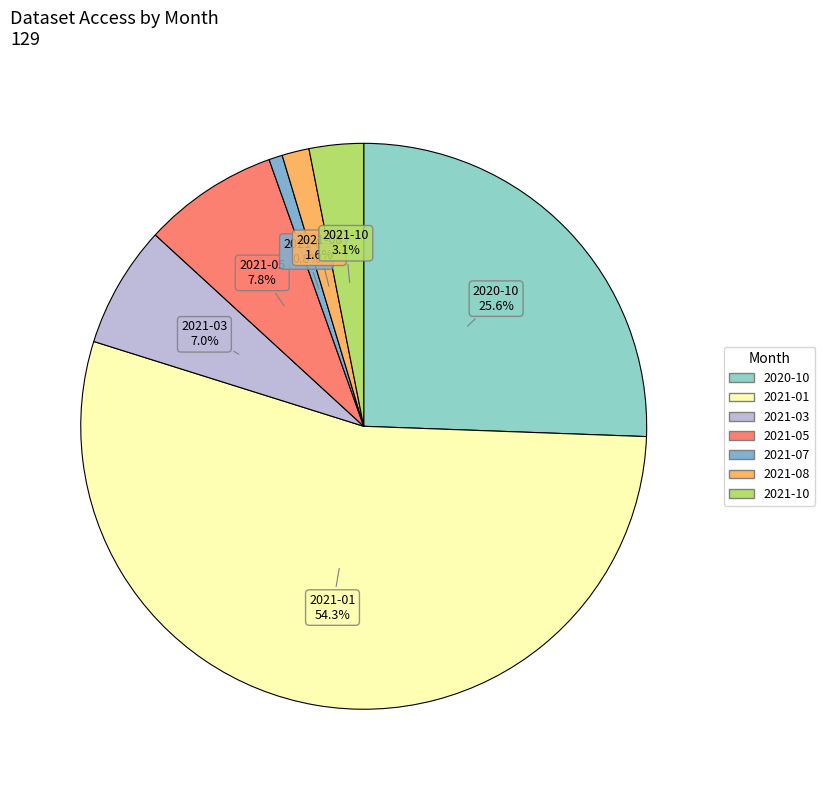

Count the number of slices in the pie.

7